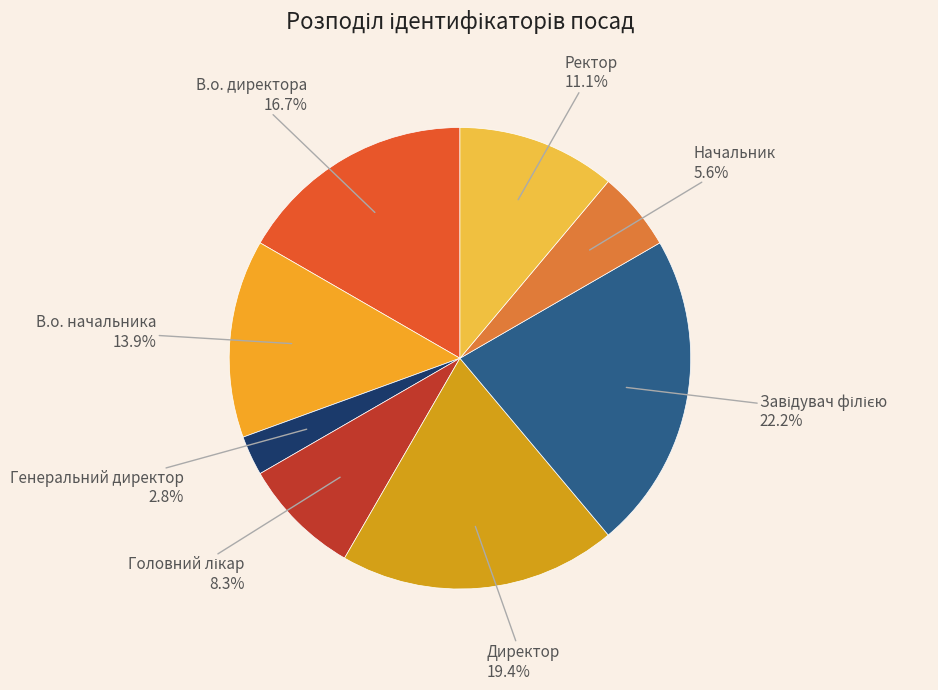

Between Генеральний директор and Начальник, which is larger?

Начальник